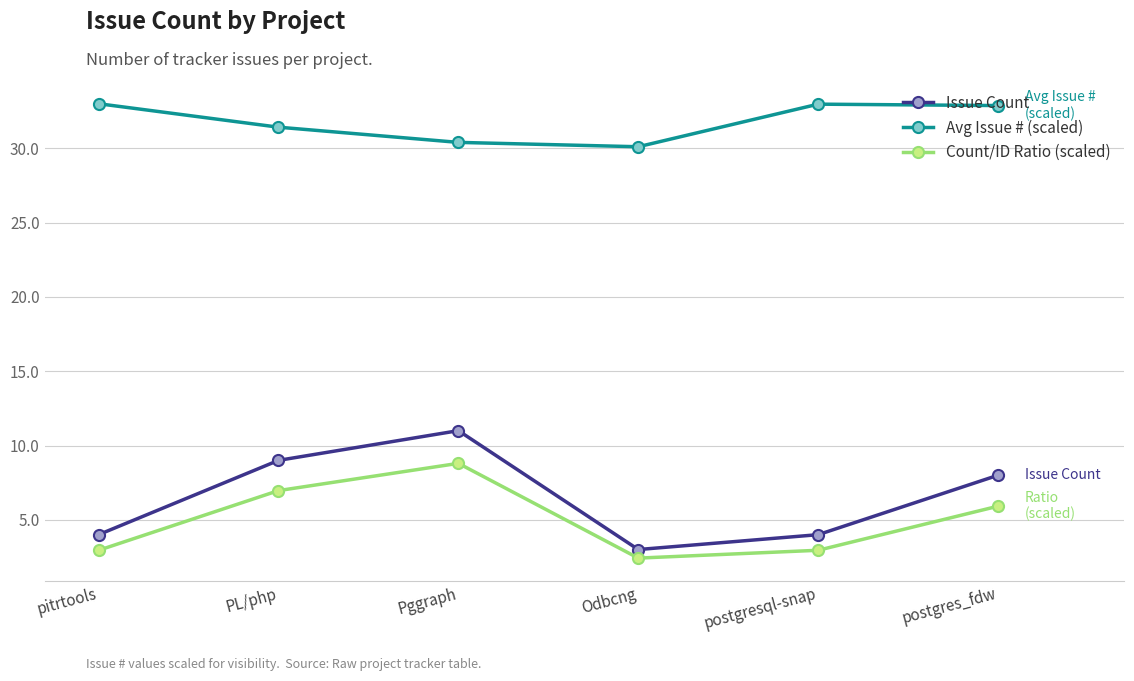

What is the minimum value for Issue Count?

3.0